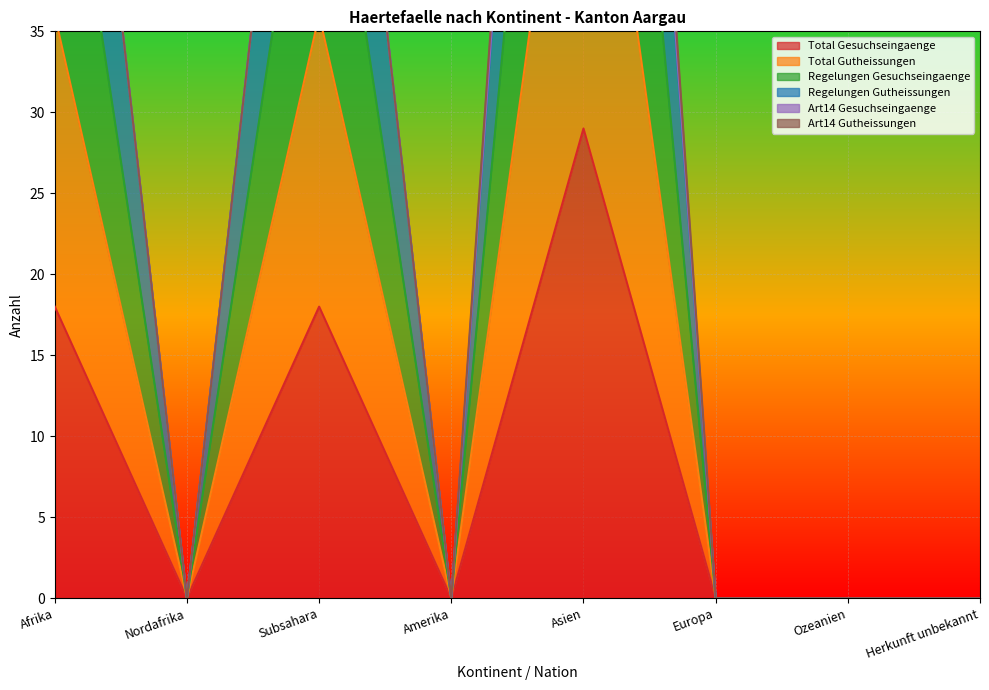

Reading left to right, extract all data points from this chart.

Total Gesuchseingaenge: 18	0	18	0	29	0	0	0
Total Gutheissungen: 36	0	36	0	59	0	0	0
Regelungen Gesuchseingaenge: 72	0	72	0	114	0	0	0
Regelungen Gutheissungen: 72	0	72	0	115	0	0	0